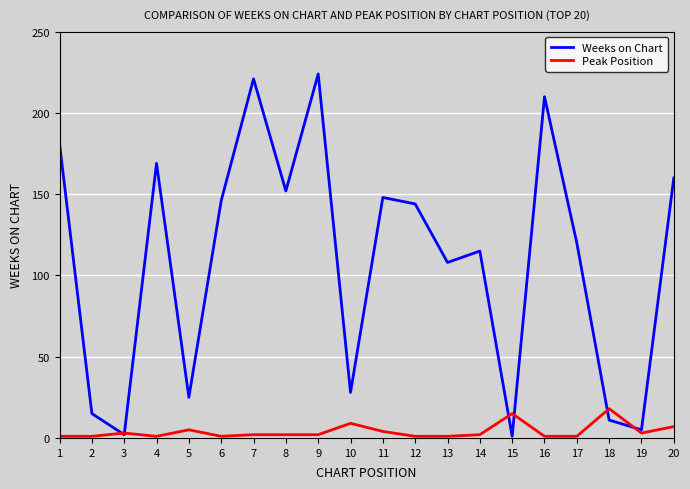

How many lines are shown in the chart?

2